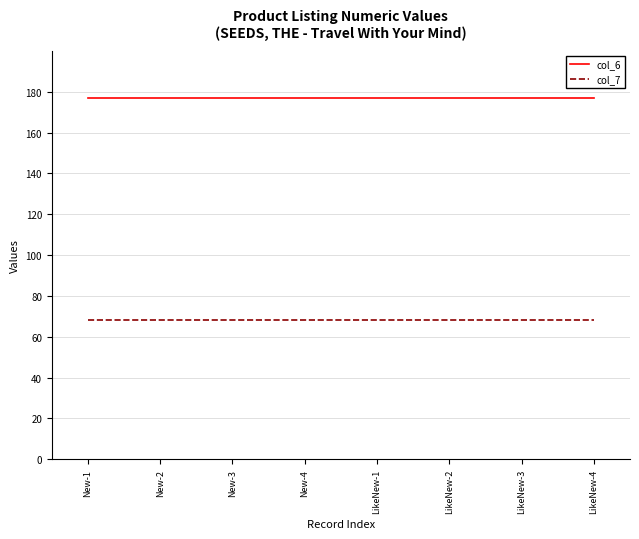

What position from the right is New-2?

7